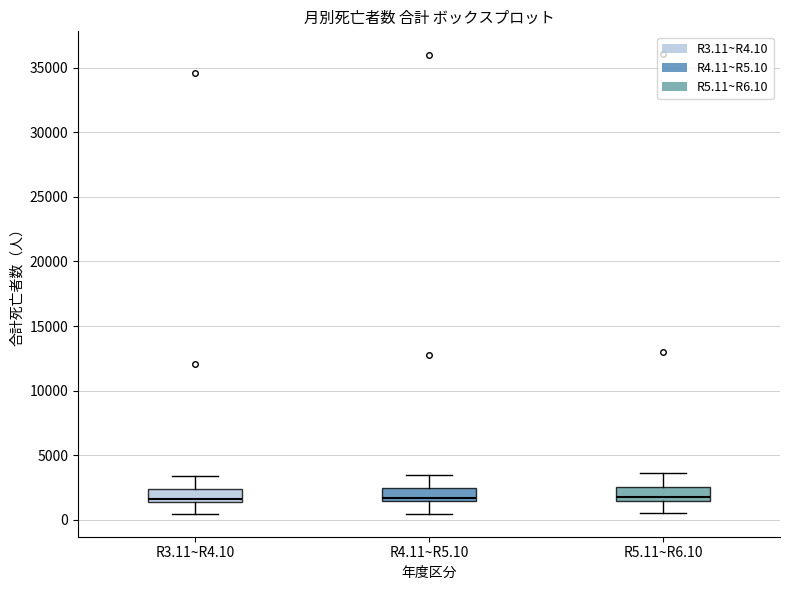

Where does the lower whisker of the box for R5.11~R6.10 end on the y-axis? The values are not printed on the chart, so give them approximately, as read against the axis.

500